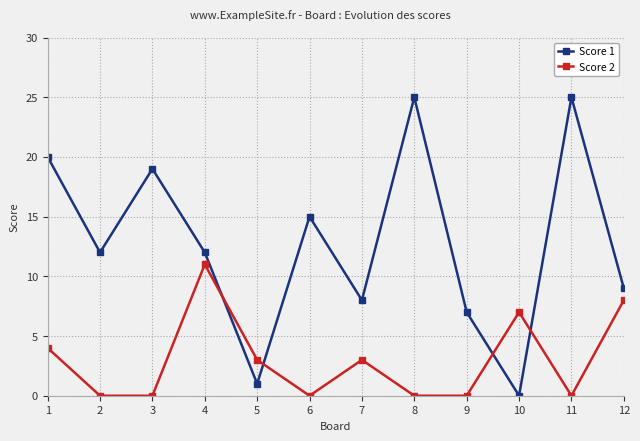

Does the chart have visible grid lines?

Yes